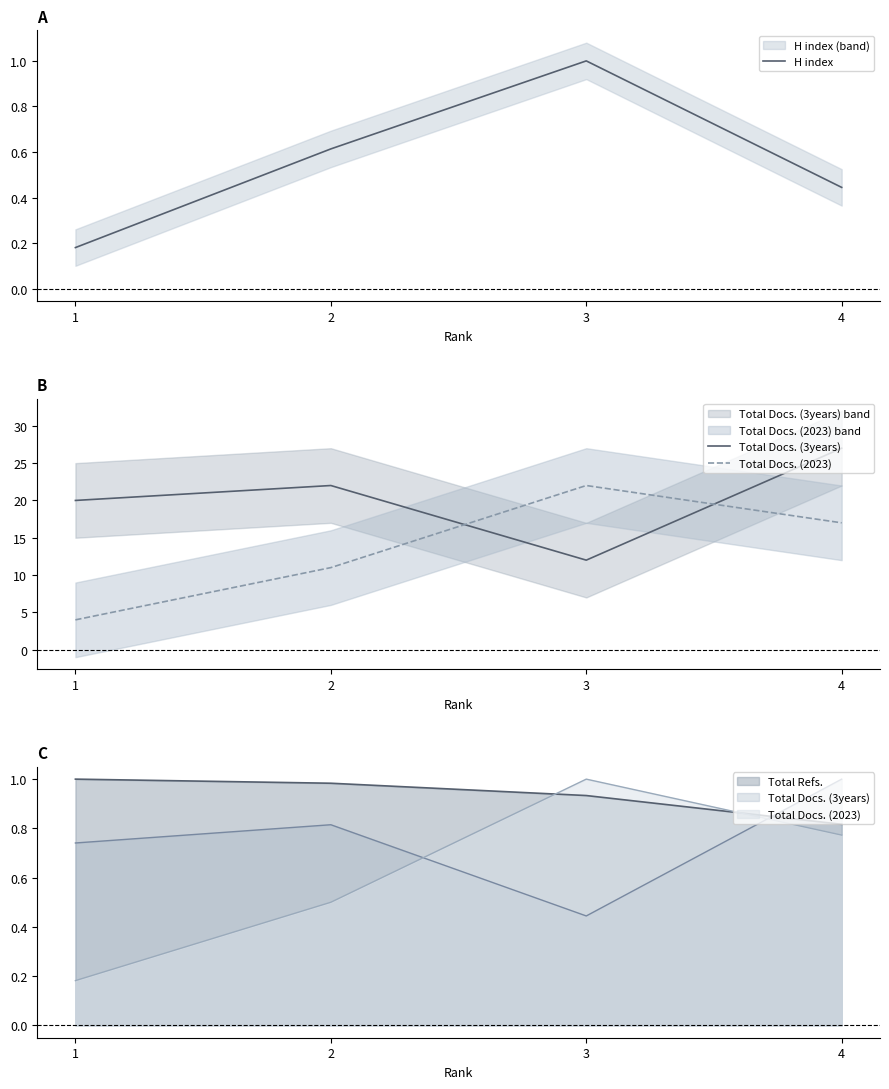

What is the sum of all Total Docs. (2023) values?

54.0